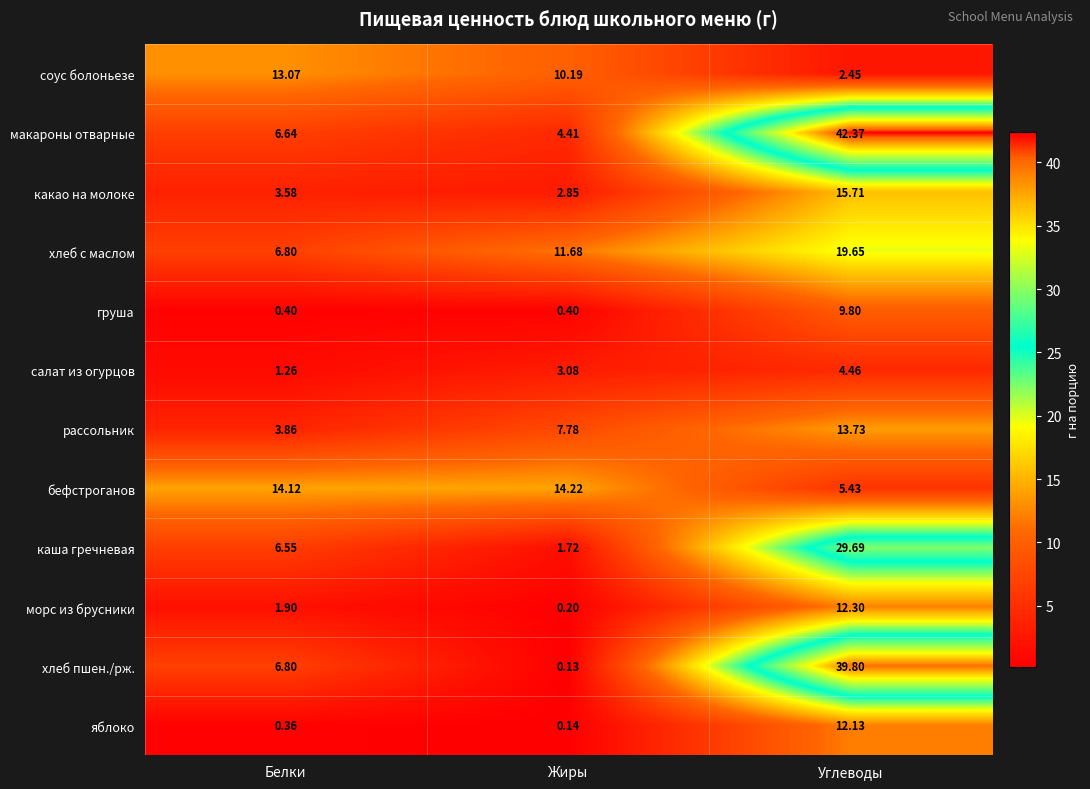

Rank the series by their maximum value, from lowest to highest.

салат из огурцов, груша, яблоко, морс из брусники, соус болоньезе, рассольник, бефстроганов, какао на молоке, хлеб с маслом, каша гречневая, хлеб пшен./рж., макароны отварные